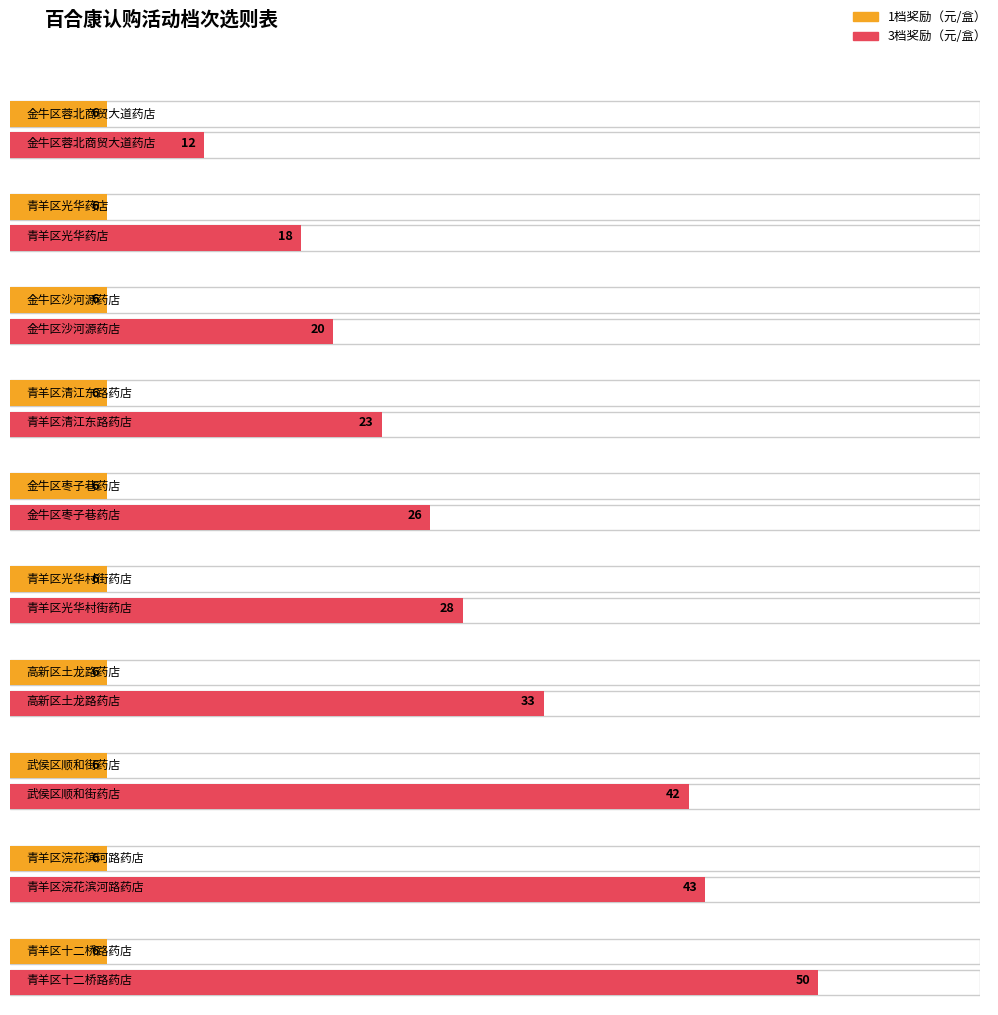

What is the value of the 3档奖励（元/盒） bar at the 1st from the left?

12